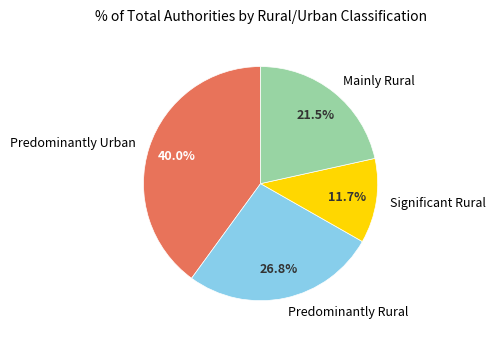

Does any single category account for the majority?

No